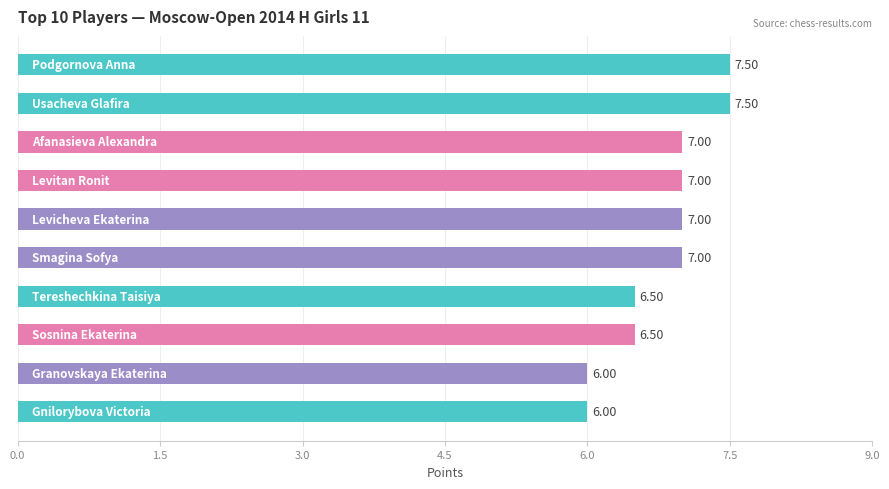

What is the difference between the second highest and second lowest values?

1.5